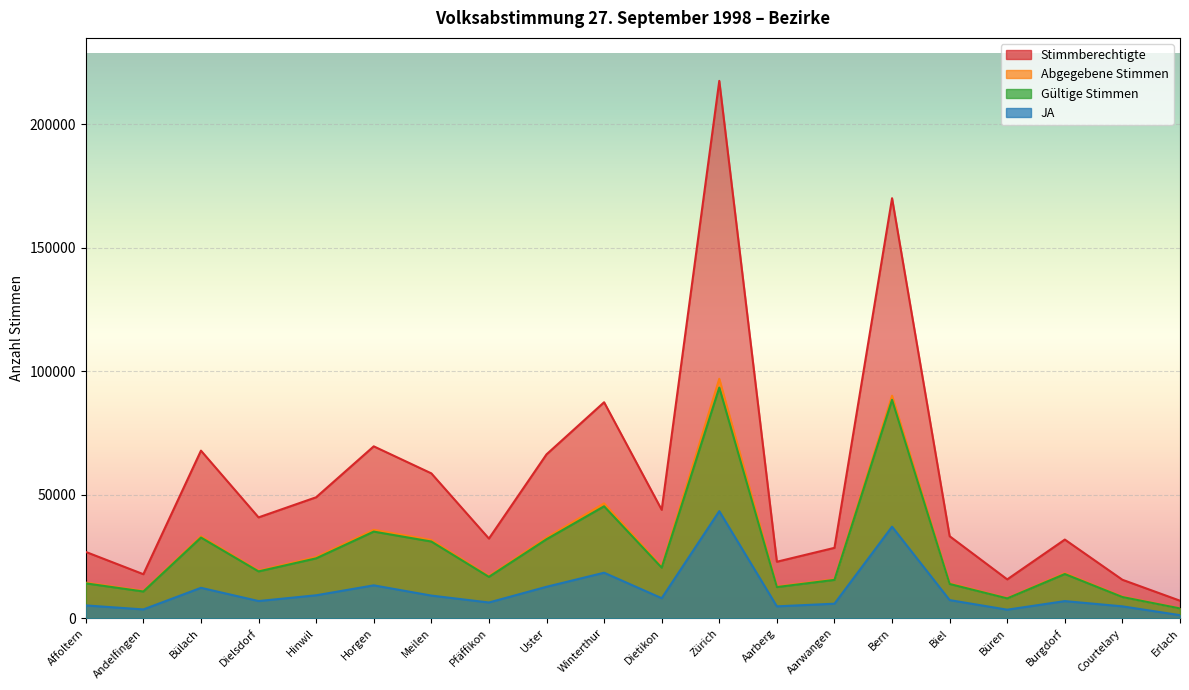

Which series has the widest spread of values?

Stimmberechtigte